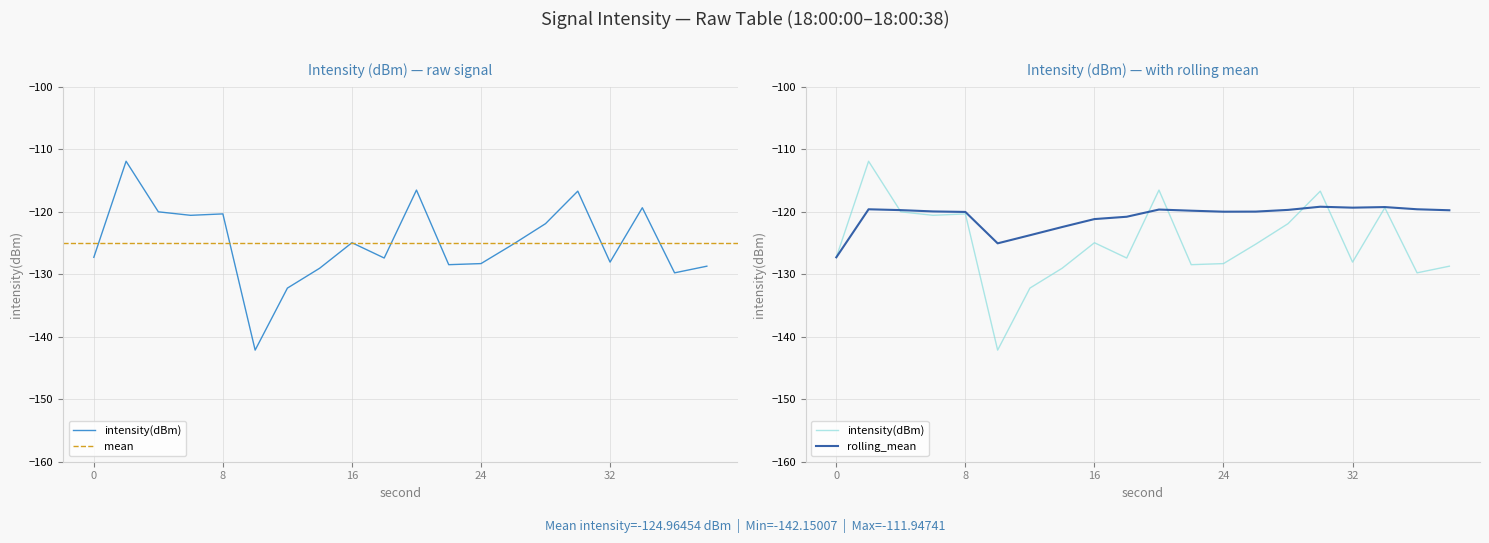

The intensity(dBm) series shows -47.7 at 8. True or false?

False